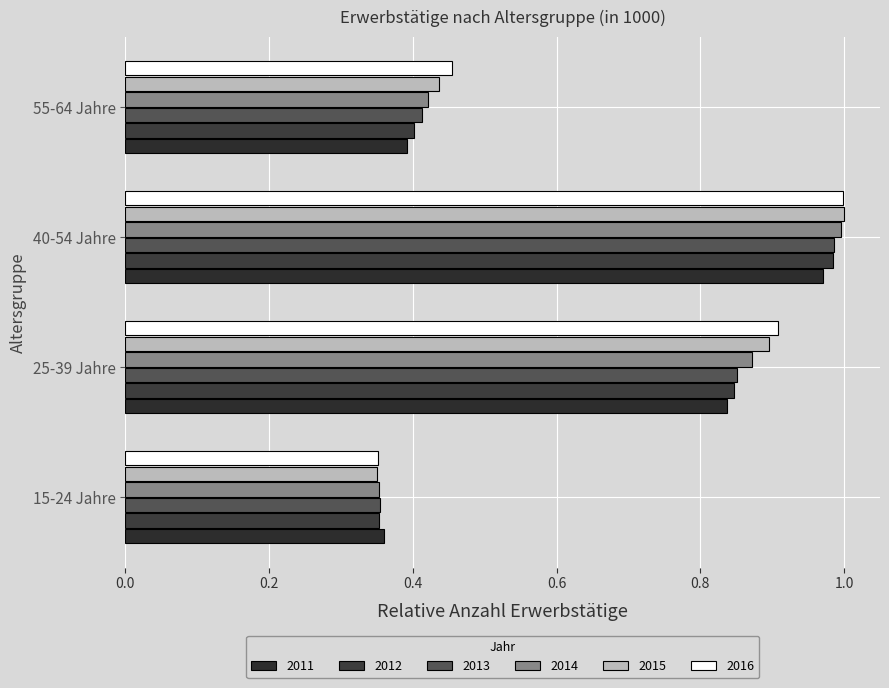

Is it true that 2012 equals 1.5 at 25-39 Jahre?

False